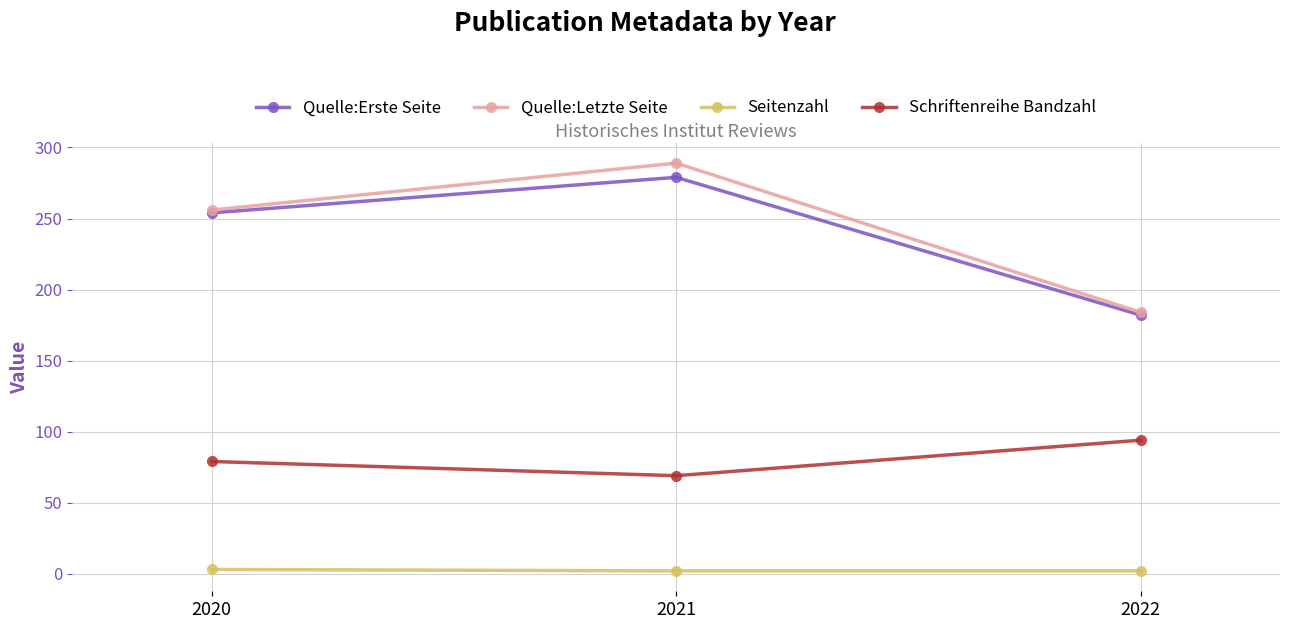

Rank the categories by Quelle:Letzte Seite value from lowest to highest.

2022, 2020, 2021